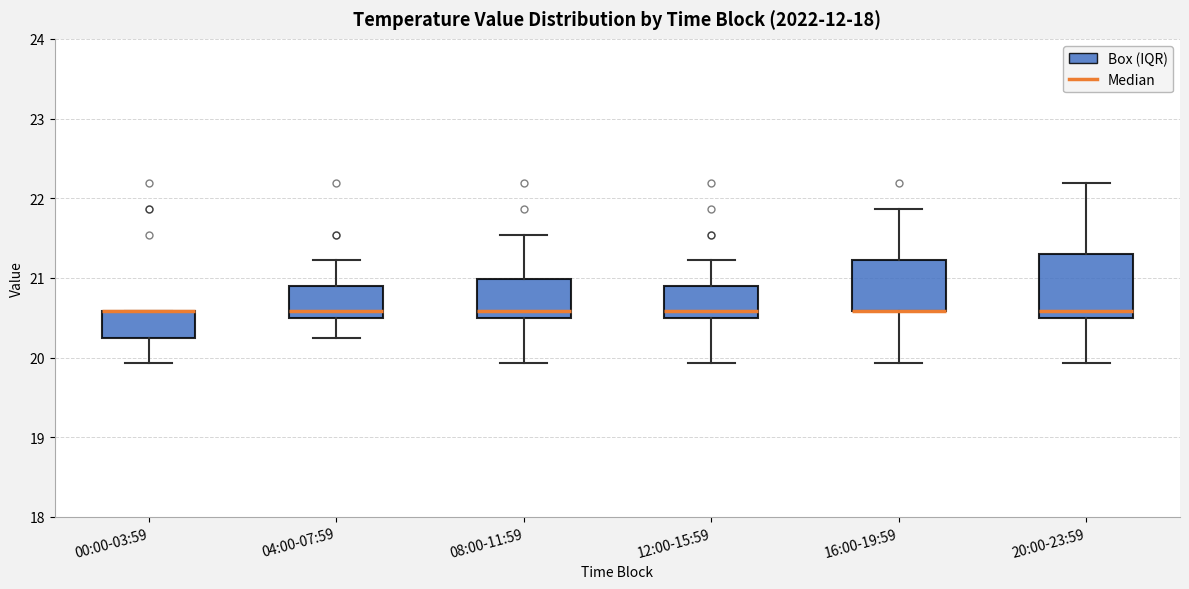

Reading left to right, transcribe this box plot: for each box, give where its median line is, the range the box spans, and where its two whiskers end, as read against the y-axis. The values are not printed on the chart, so give them approximately, as read against the axis.

00:00-03:59: median 20.6 (drawn on the box's upper edge), box 20.3 to 20.6, whiskers 19.9 to 20.6
04:00-07:59: median 20.6, box 20.5 to 20.9, whiskers 20.3 to 21.2
08:00-11:59: median 20.6, box 20.5 to 21.0, whiskers 19.9 to 21.5
12:00-15:59: median 20.6, box 20.5 to 20.9, whiskers 19.9 to 21.2
16:00-19:59: median 20.6 (drawn on the box's lower edge), box 20.6 to 21.2, whiskers 19.9 to 21.9
20:00-23:59: median 20.6, box 20.5 to 21.3, whiskers 19.9 to 22.2